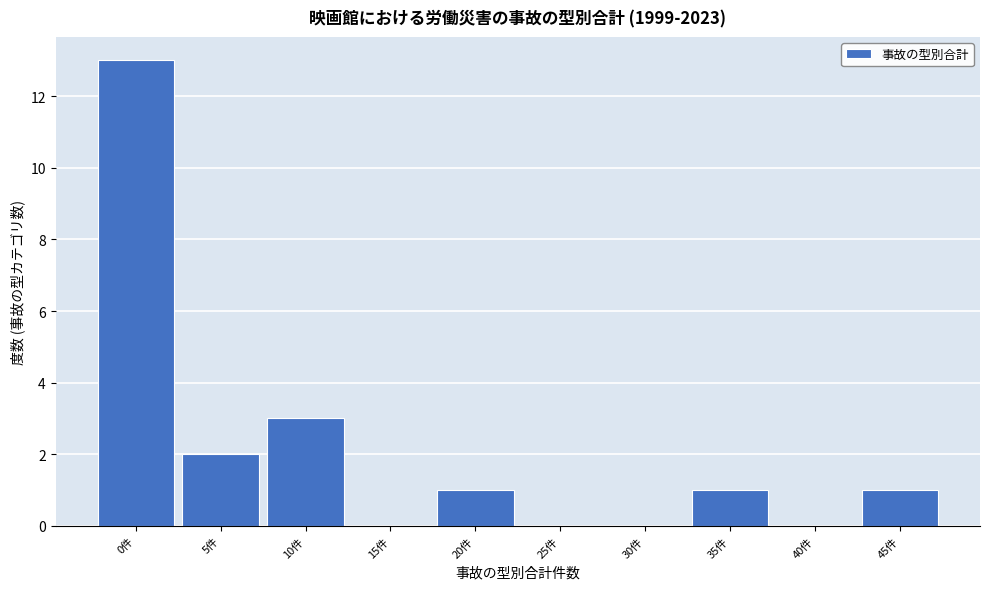

Reading left to right, transcribe all the data shown in this chart.

0件=13	5件=2	10件=3	15件=0	20件=1	25件=0	30件=0	35件=1	40件=0	45件=1